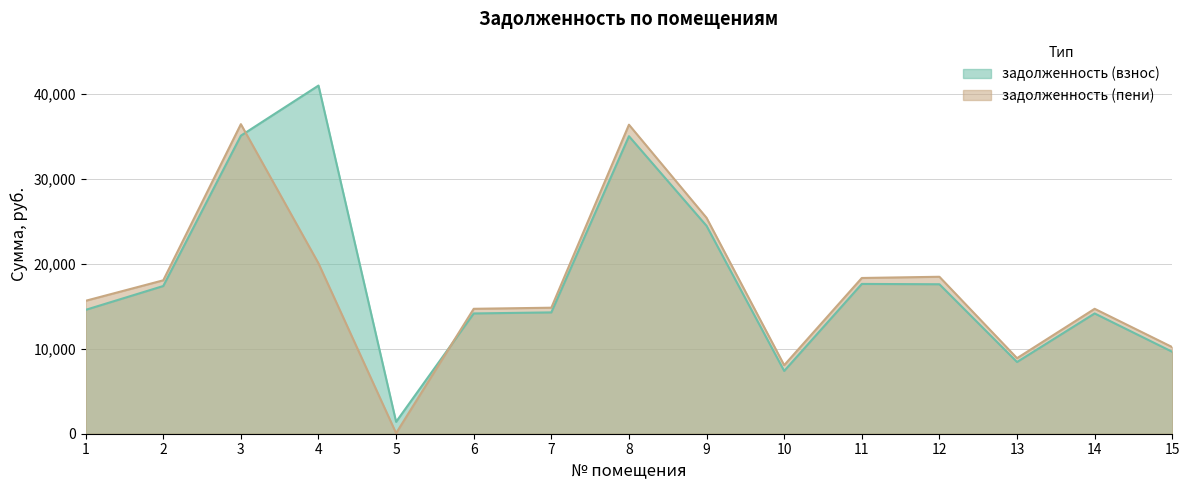

Which series has the largest range (max minus min)?

задолженность (взнос)